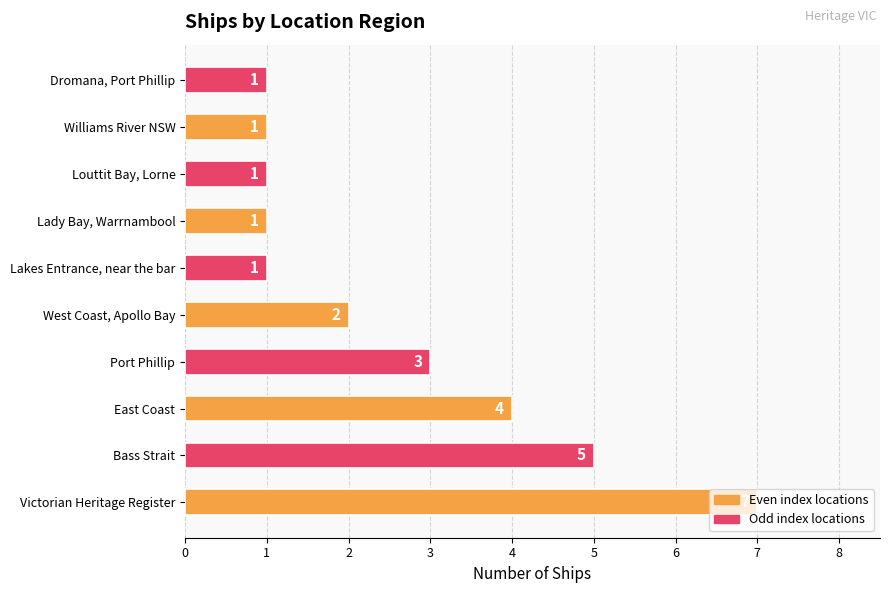

Count the values in the range 1 to 4.

8